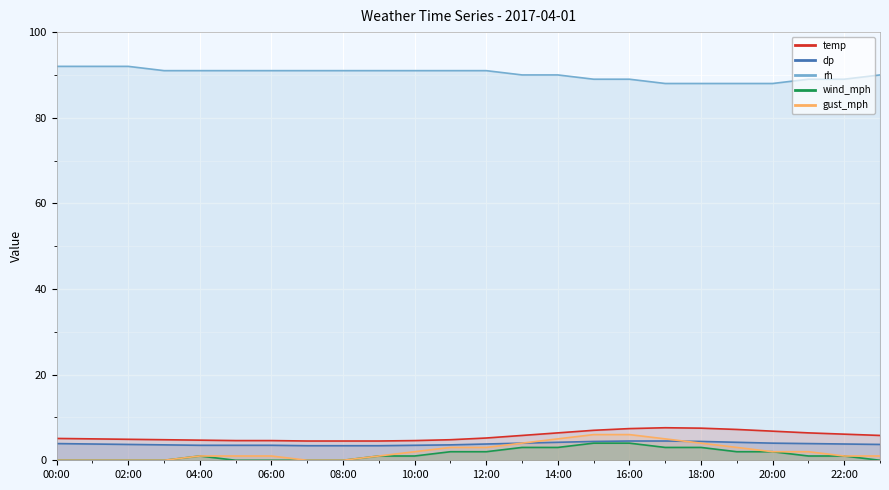

How many interior local peaks does the temp series have?

1